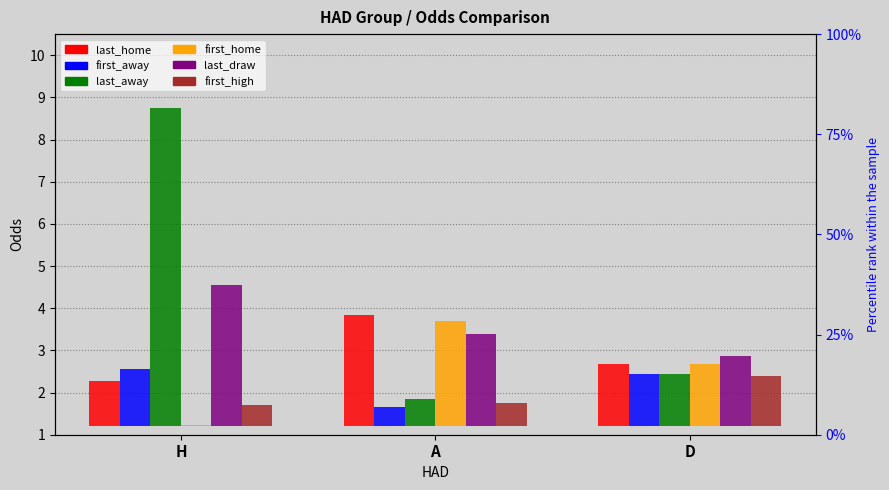

Count the number of categories in the chart.

3